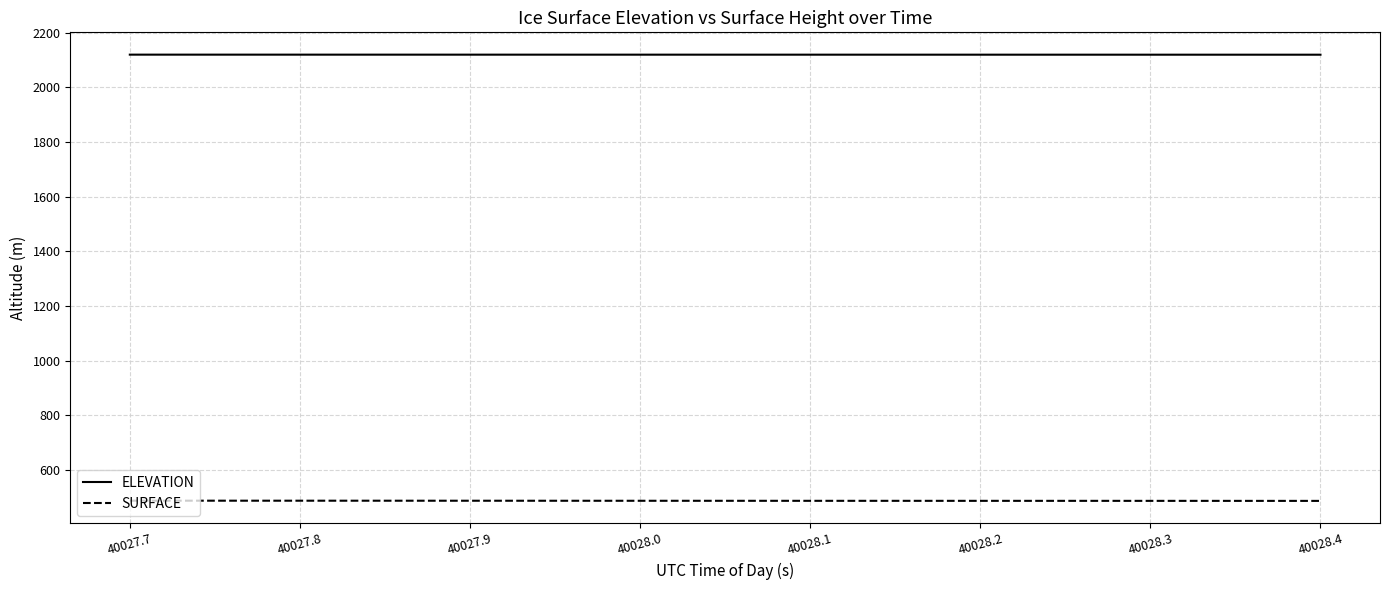

Which series has the largest total across all categories?

ELEVATION